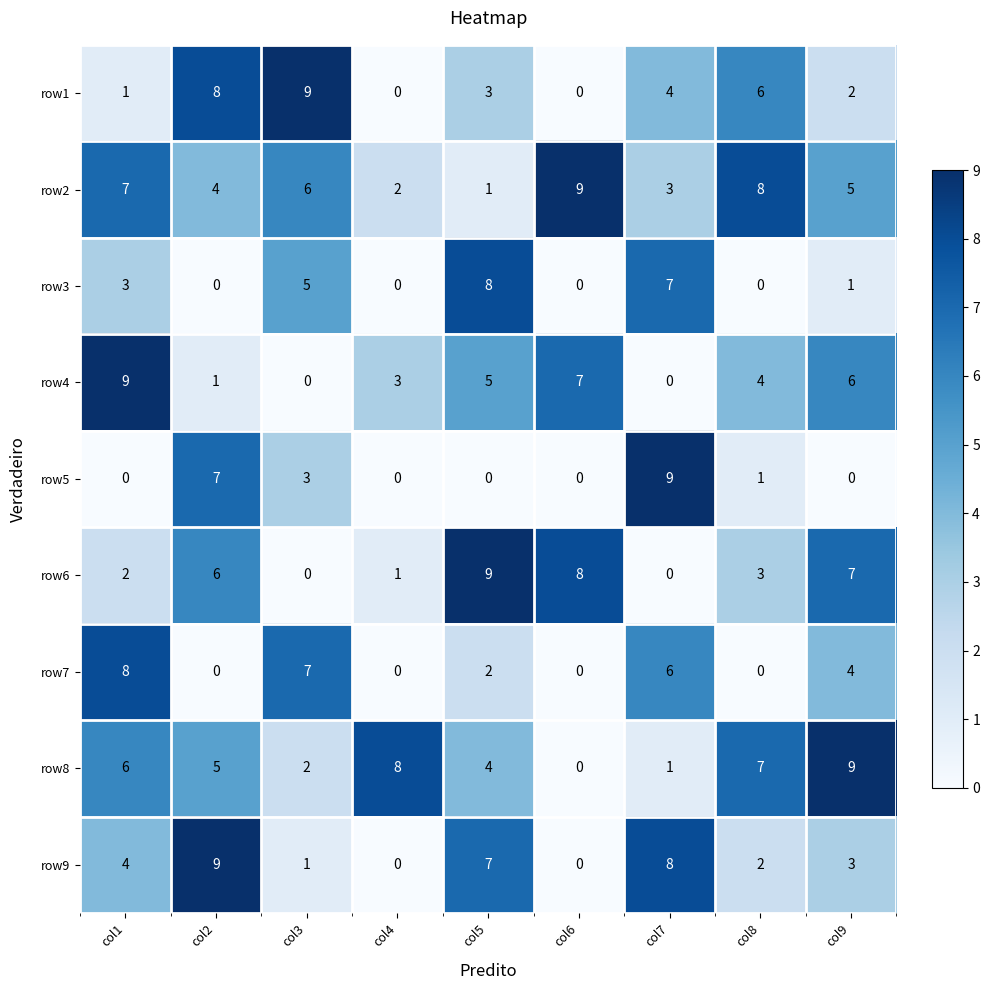

Count the number of data series in this chart.

9